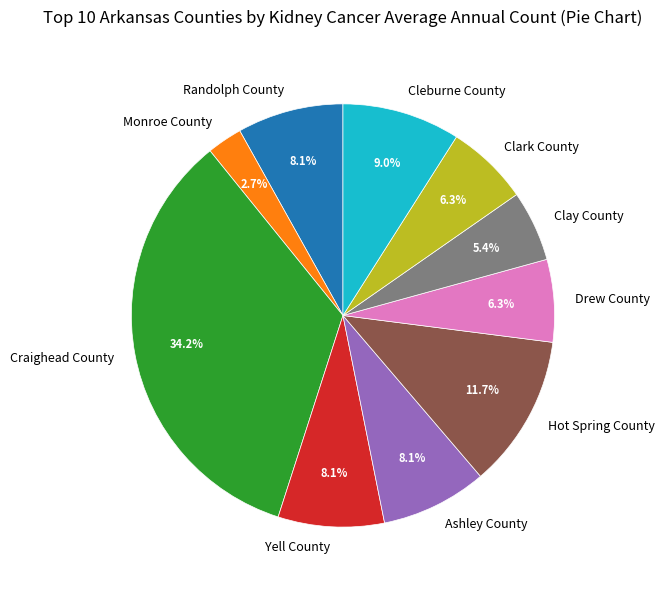

What percentage is the Monroe County slice, to the nearest percent?

3%